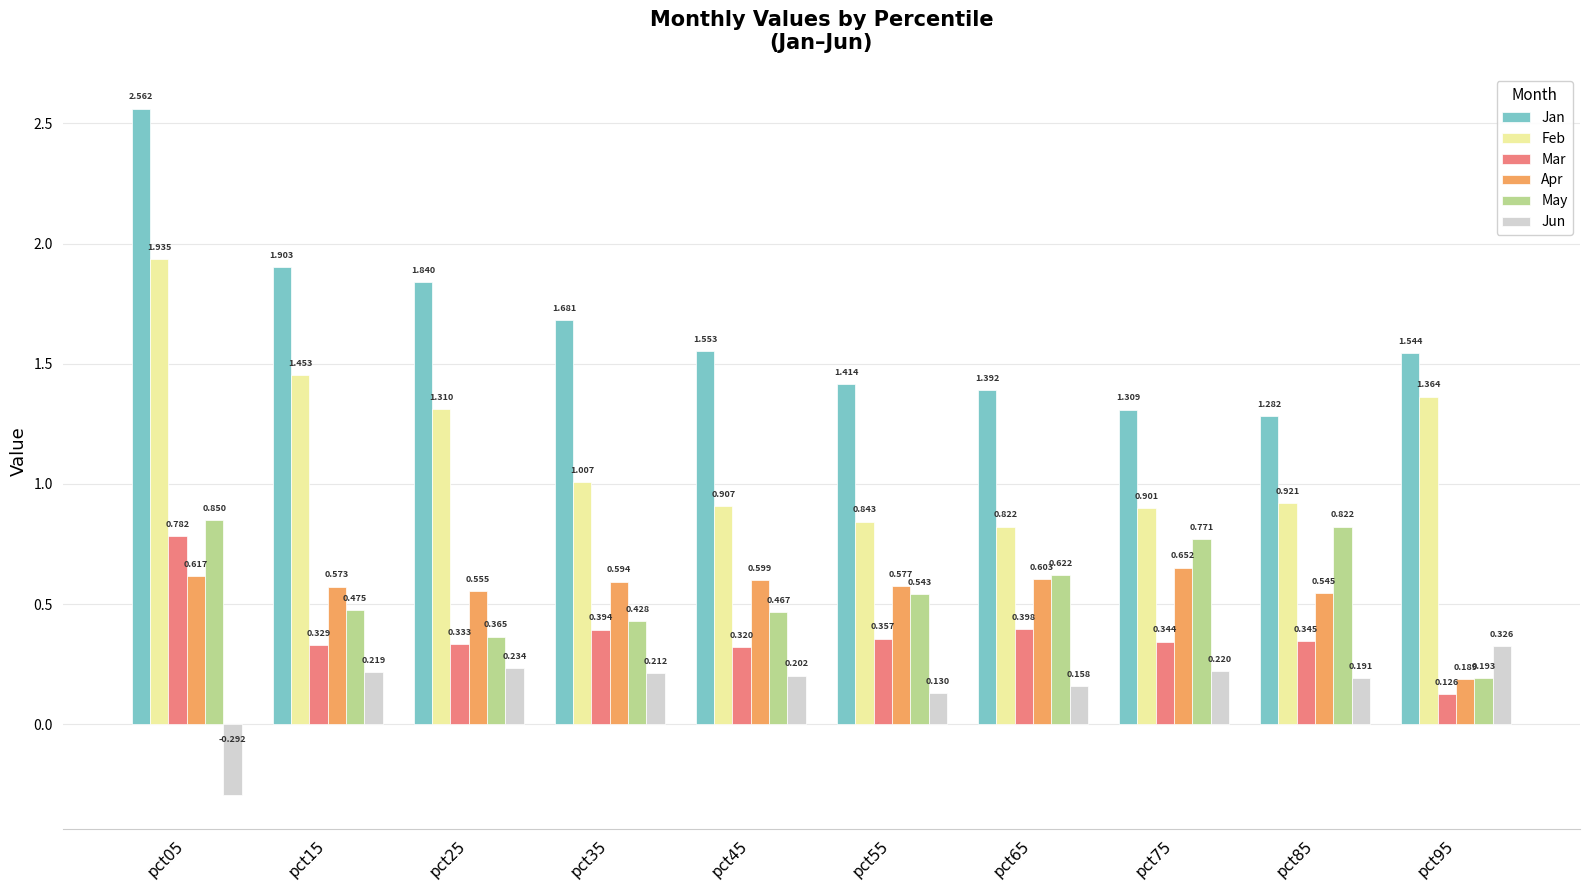

At pct55, list the series in order from largest to smallest.

Jan, Feb, Apr, May, Mar, Jun